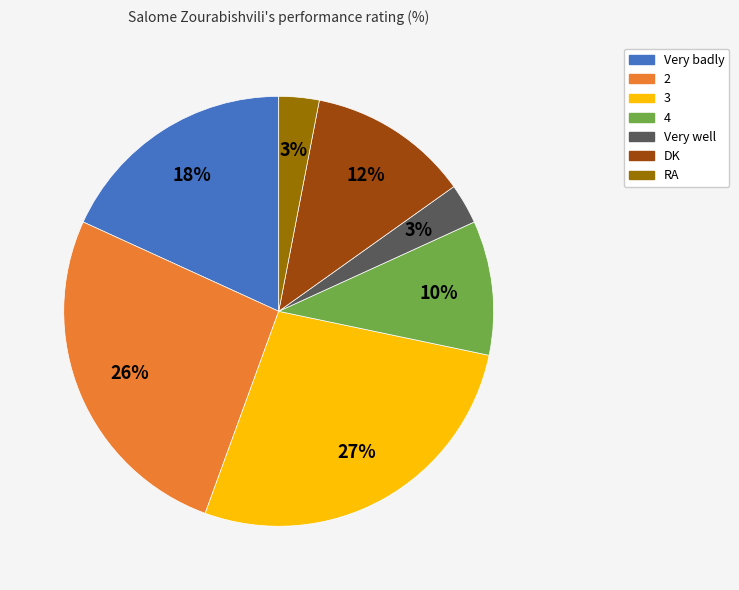

Which has a higher value, DK or 4?

DK